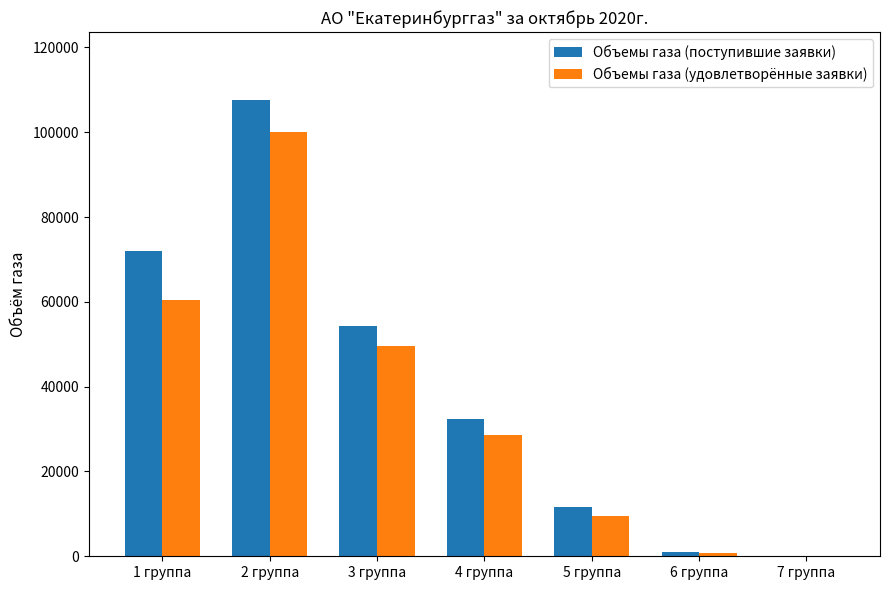

What is the total value across all series at 4 группа?

60884.3